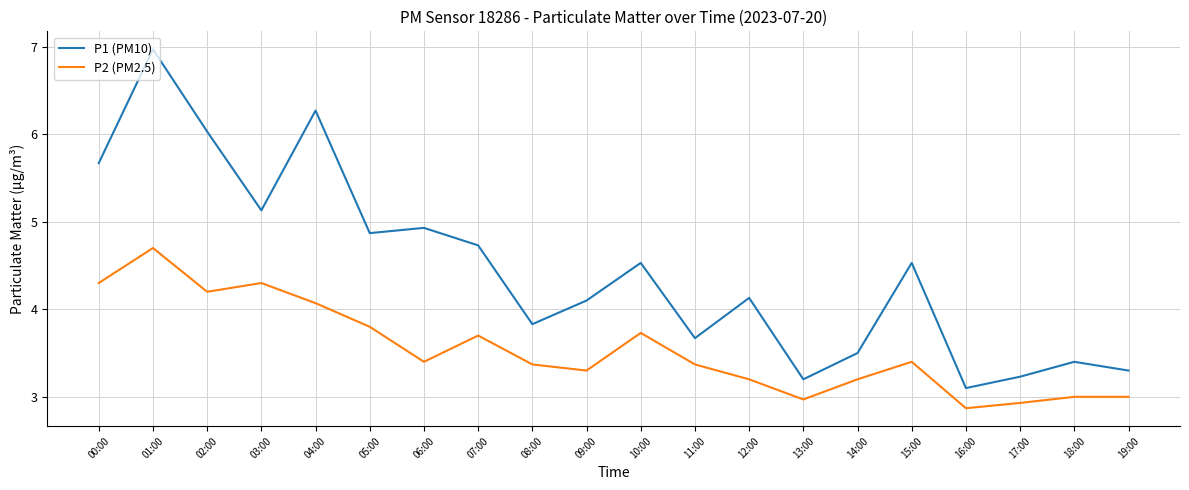

Rank the series by their maximum value, from lowest to highest.

P2 (PM2.5), P1 (PM10)